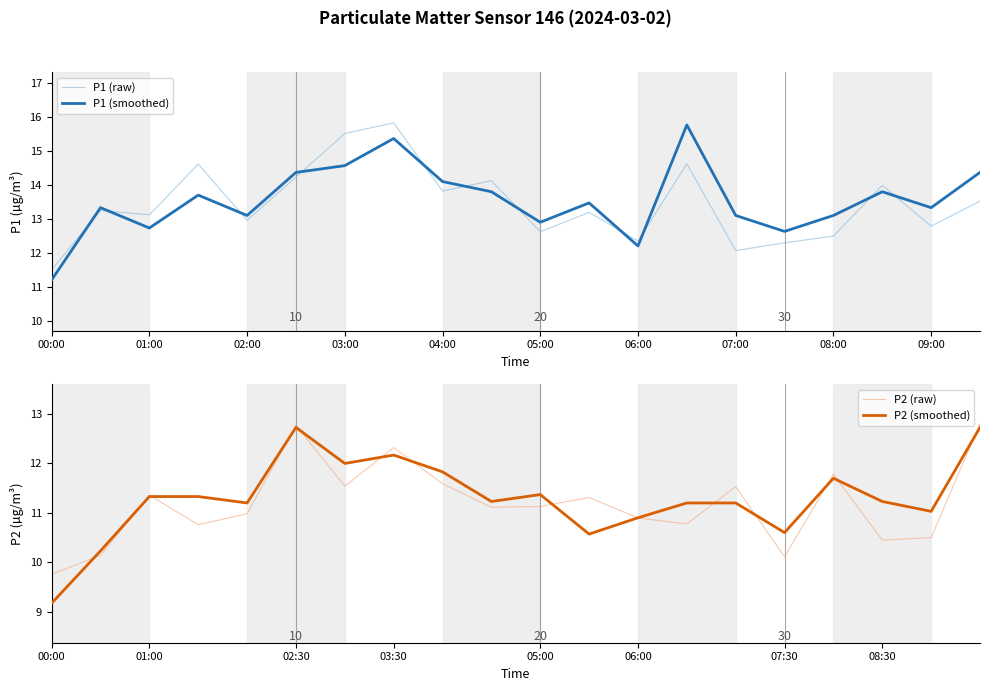

The value of P1 (raw) at 00:00 is 19.0. True or false?

False